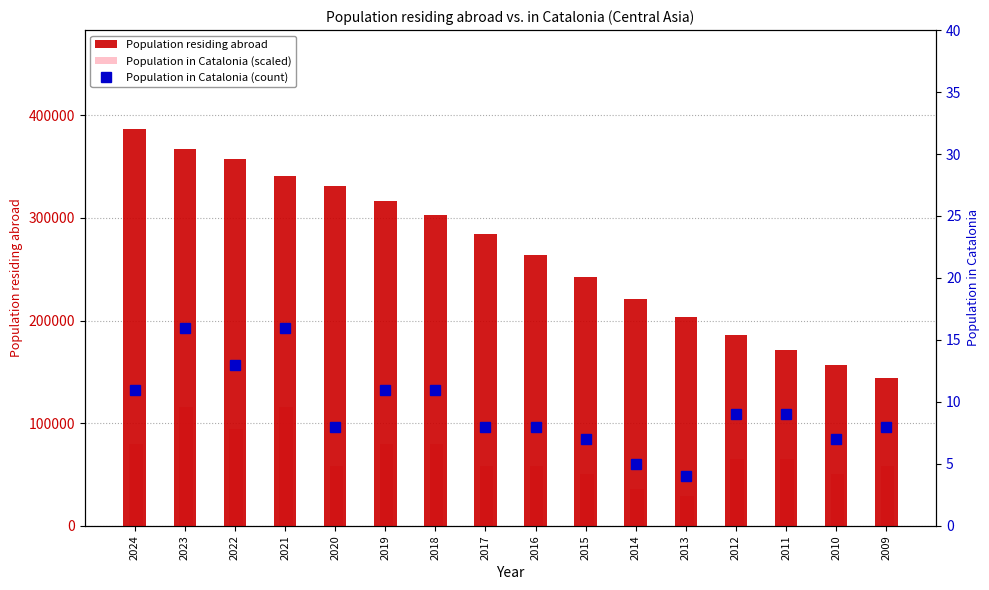

Reading left to right, transcribe all the data shown in this chart.

Population residing abroad: 2024=386486.0	2023=367367.0	2022=357011.0	2021=340514.0	2020=331189.0	2019=316599.0	2018=302525.0	2017=284374.0	2016=264034.0	2015=242070.0	2014=221444.0	2013=203250.0	2012=185848.0	2011=170909.0	2010=156400.0	2009=144002.0
Population in Catalonia (scaled): 2024=79712.7	2023=115945.8	2022=94206.0	2021=115945.8	2020=57972.9	2019=79712.7	2018=79712.7	2017=57972.9	2016=57972.9	2015=50726.3	2014=36233.1	2013=28986.5	2012=65219.5	2011=65219.5	2010=50726.3	2009=57972.9
Population in Catalonia (count): 2024=11.0	2023=16.0	2022=13.0	2021=16.0	2020=8.0	2019=11.0	2018=11.0	2017=8.0	2016=8.0	2015=7.0	2014=5.0	2013=4.0	2012=9.0	2011=9.0	2010=7.0	2009=8.0